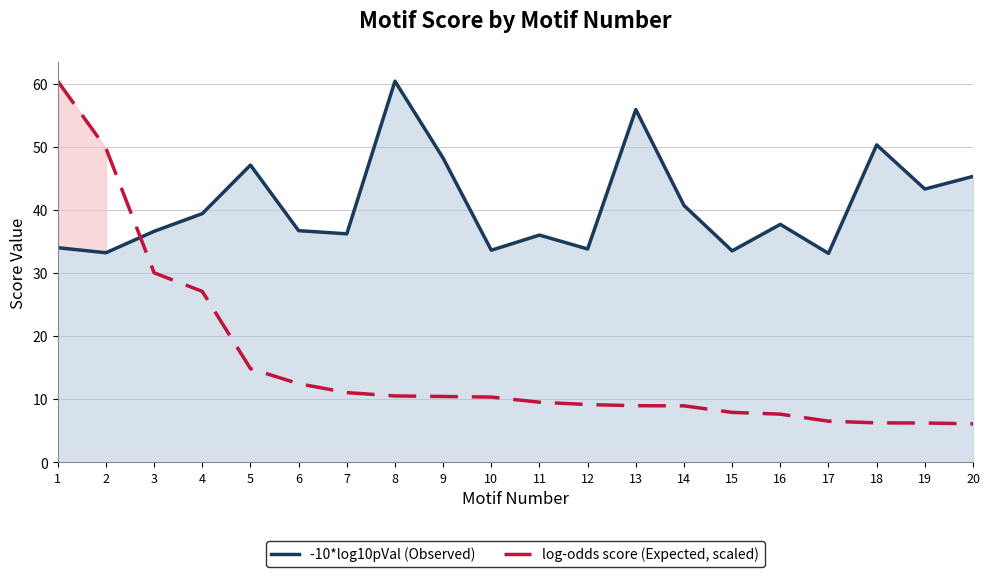

Which series changed the most between 9 and 11?

-10*log10pVal